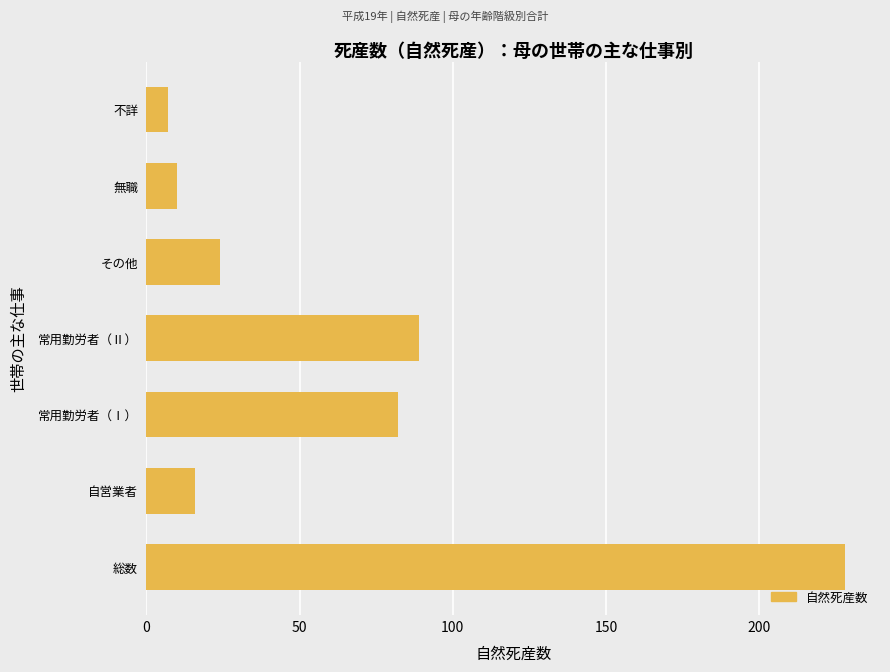

What is the maximum value shown in the chart?

228